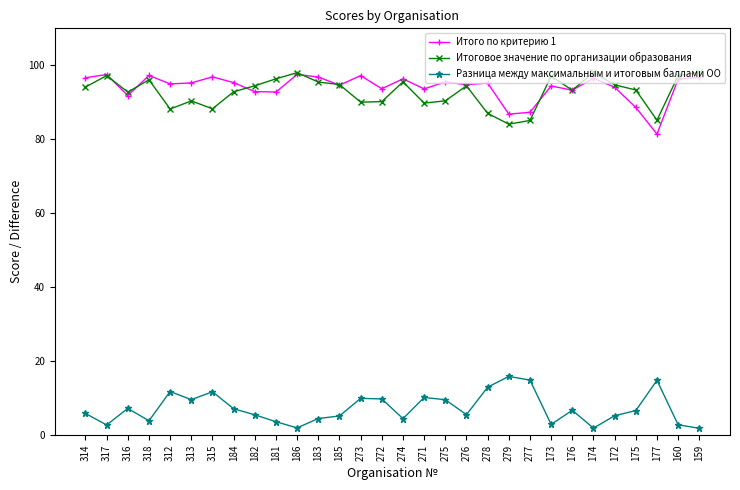

How many values in the Итоговое значение по организации образования series are below 94?

15